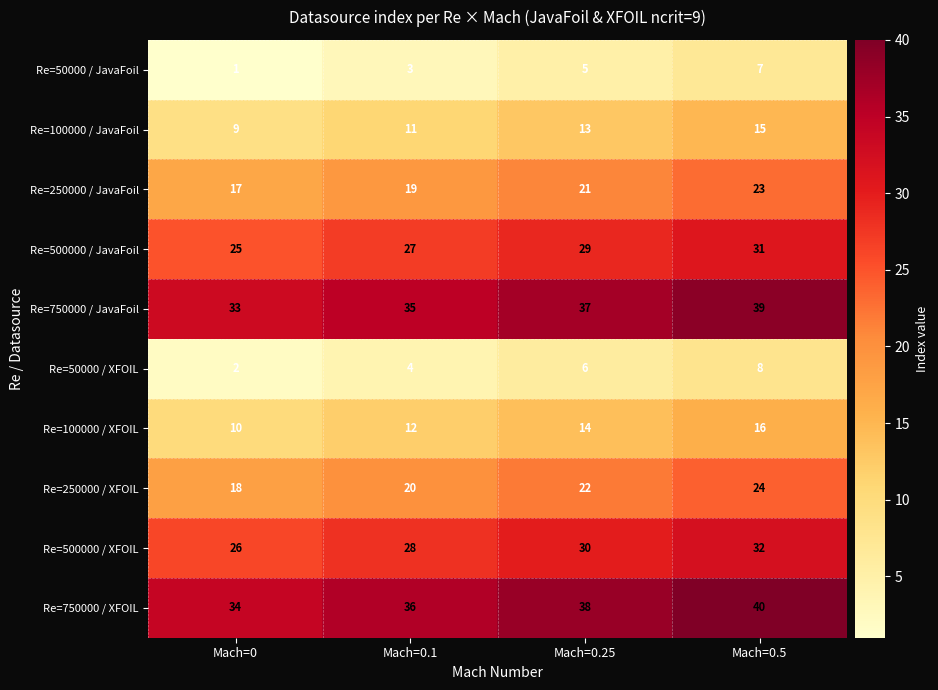

Rank the series by their maximum value, from lowest to highest.

Re=50000 / JavaFoil, Re=50000 / XFOIL, Re=100000 / JavaFoil, Re=100000 / XFOIL, Re=250000 / JavaFoil, Re=250000 / XFOIL, Re=500000 / JavaFoil, Re=500000 / XFOIL, Re=750000 / JavaFoil, Re=750000 / XFOIL